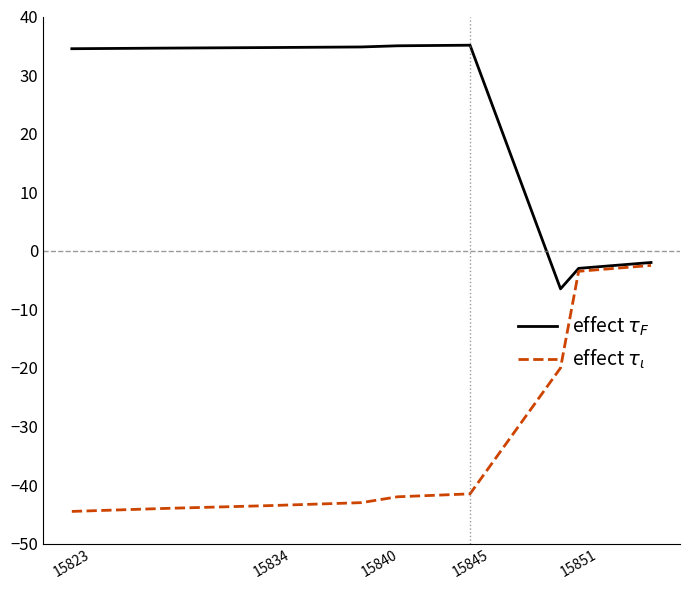

What is the greatest value displayed?

35.1